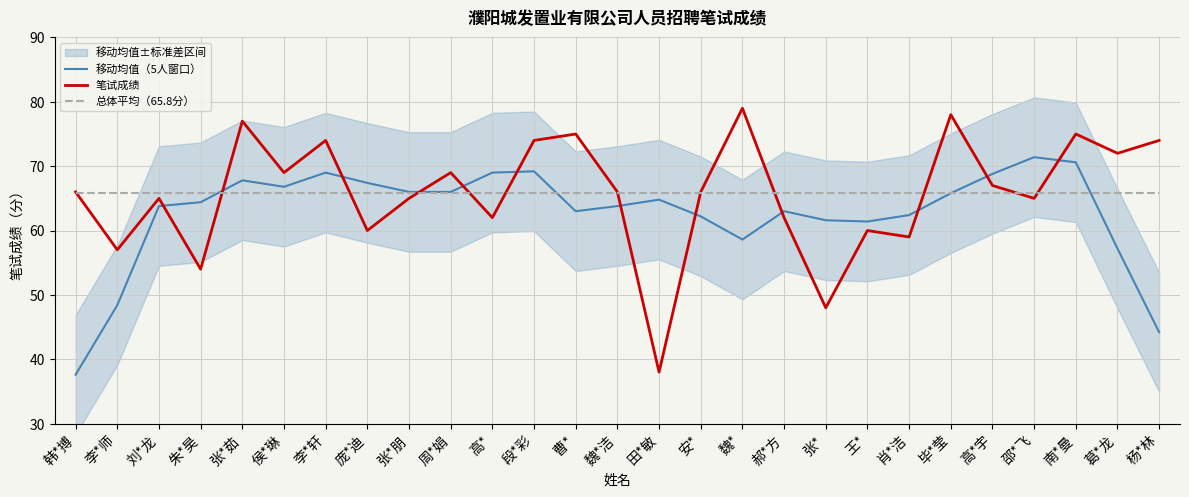

How many lines are shown in the chart?

3